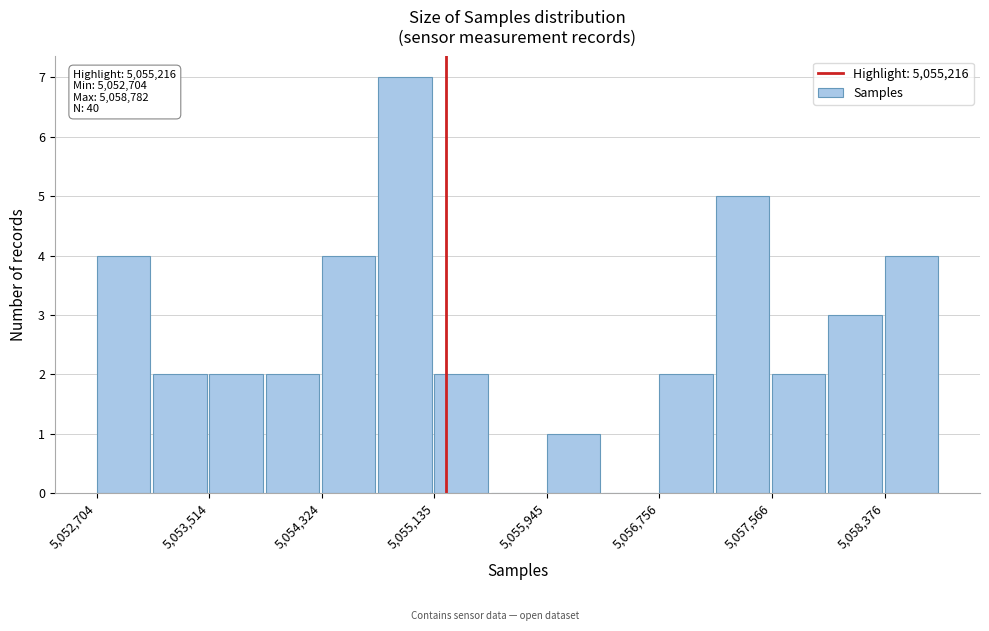

Over which range of the x-axis is the bar tallest?

5054700 to 5055100